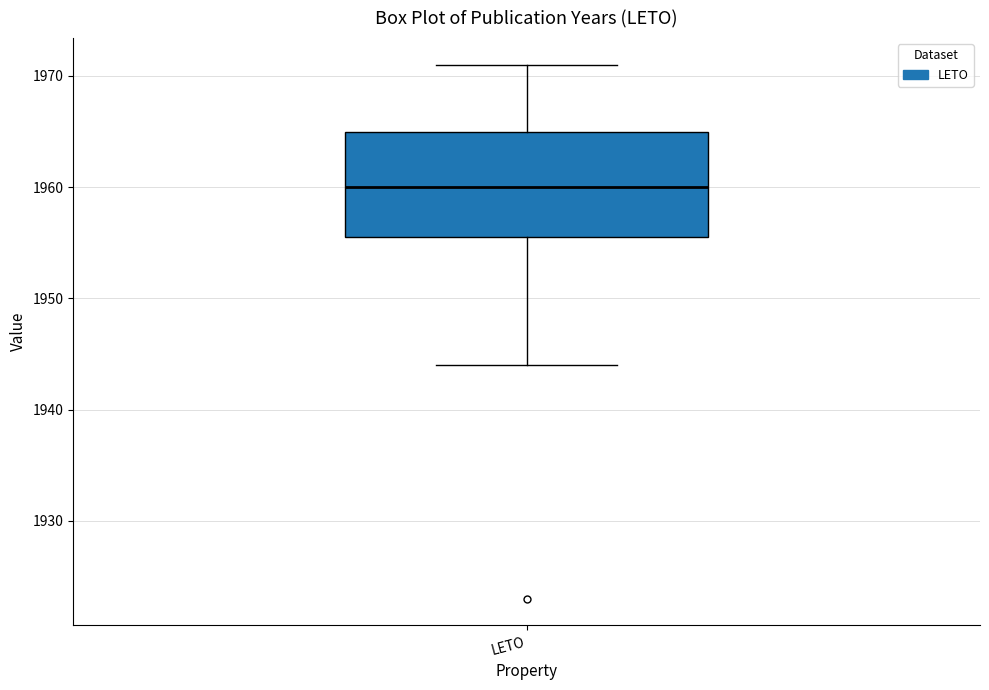

Where is the lower edge of the box for LETO on the y-axis? The values are not printed on the chart, so give them approximately, as read against the axis.

1956